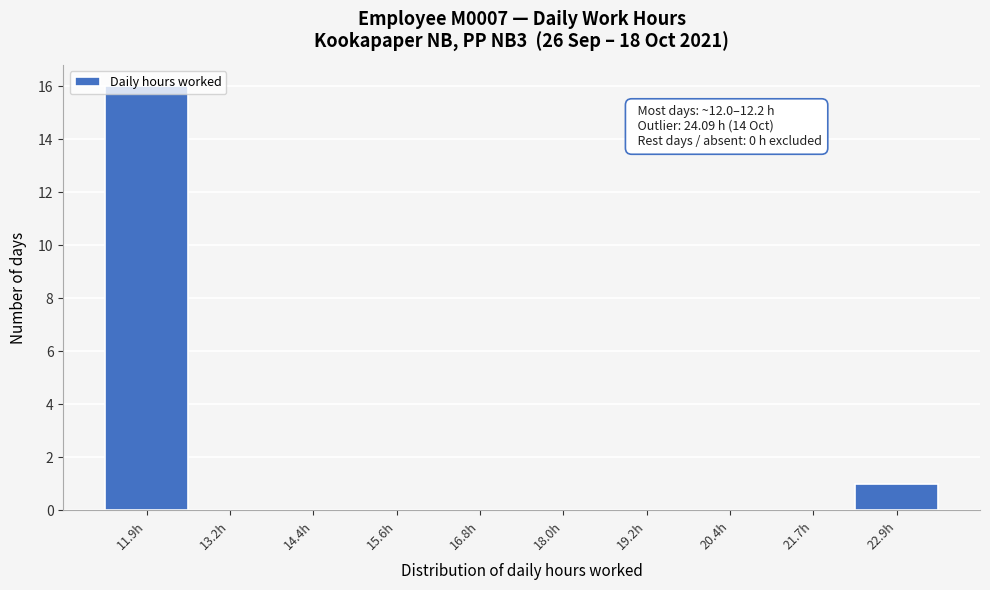

What is the change in value from 20.4h to 22.9h?

+1